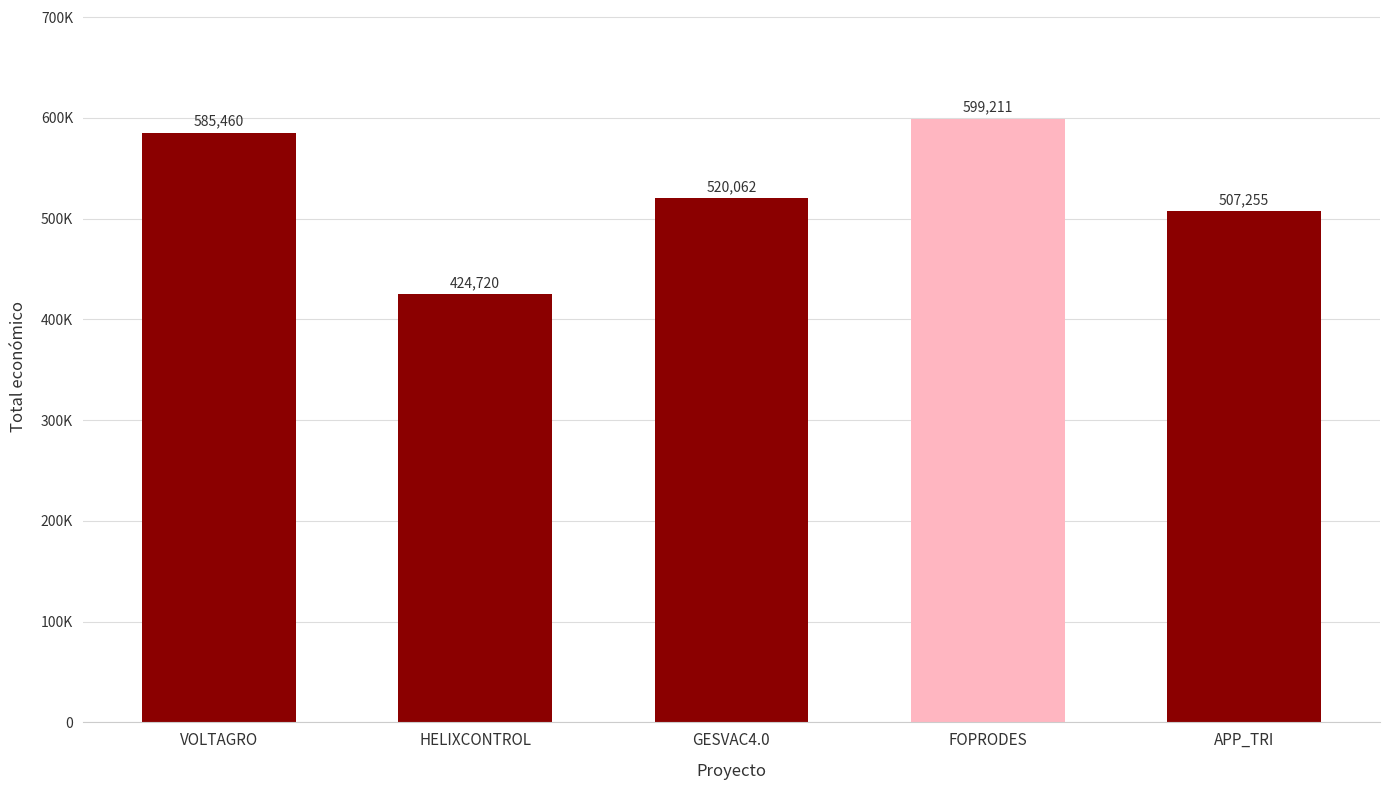

Reading right to left, extract all data points from this chart.

APP_TRI=507255	FOPRODES=599211	GESVAC4.0=520062	HELIXCONTROL=424720	VOLTAGRO=585460